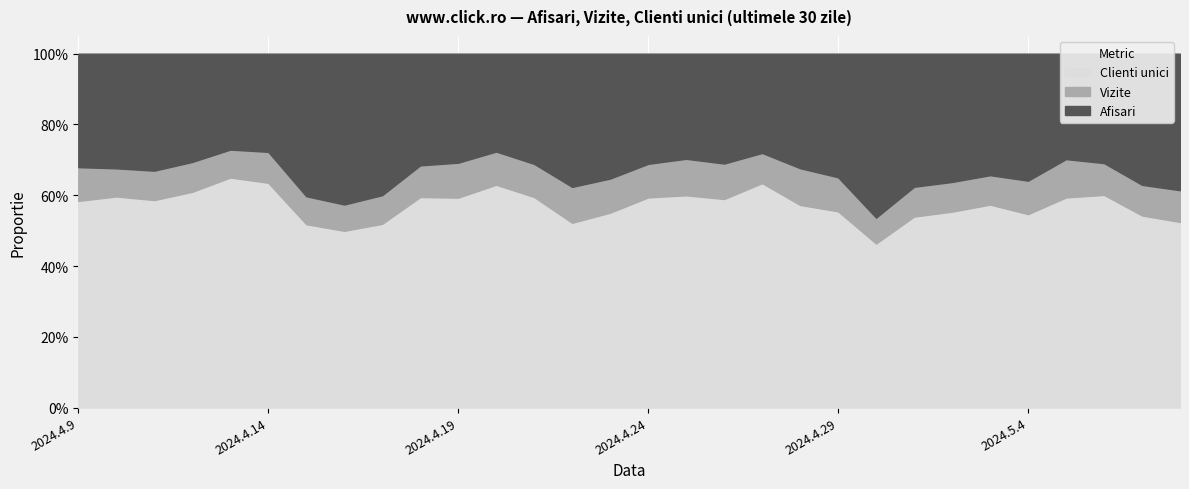

Is it true that Vizite equals 1173381 at 2024.4.25?

False